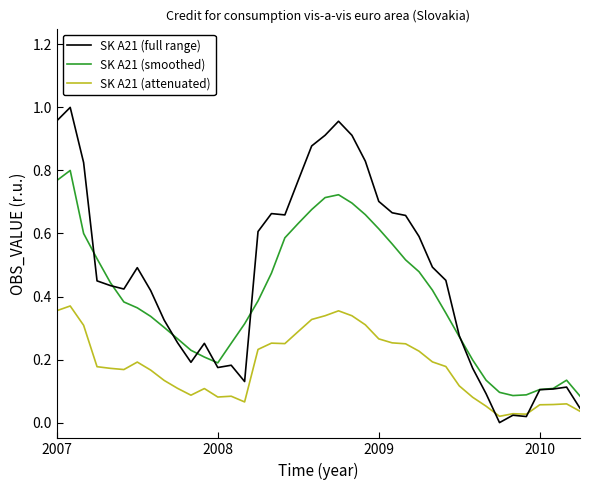

Rank the series by their maximum value, from highest to lowest.

SK A21 (full range), SK A21 (smoothed), SK A21 (attenuated)